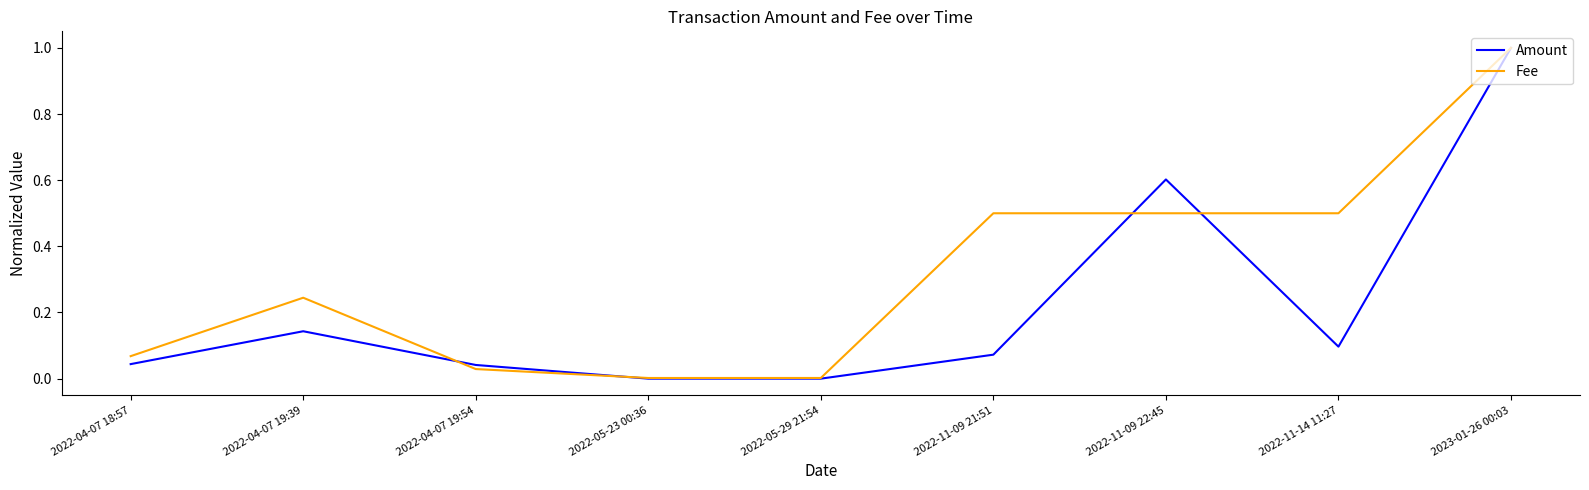

What position from the left is 2022-04-07 19:39?

2